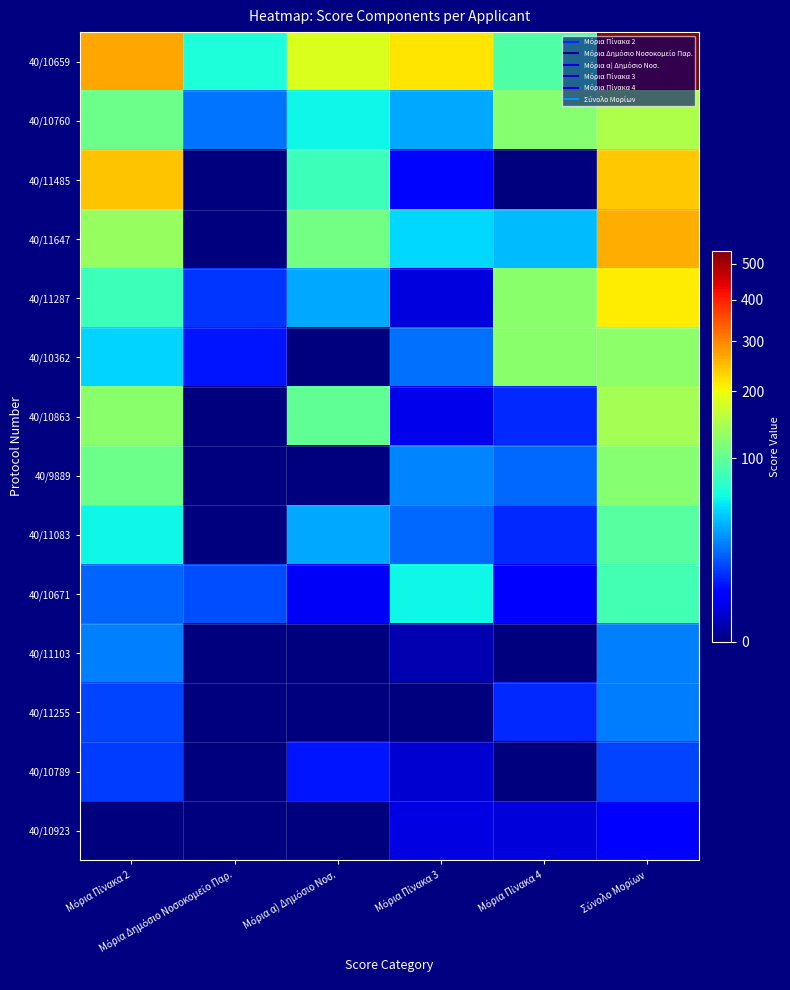

How many distinct data groups are displayed?

14